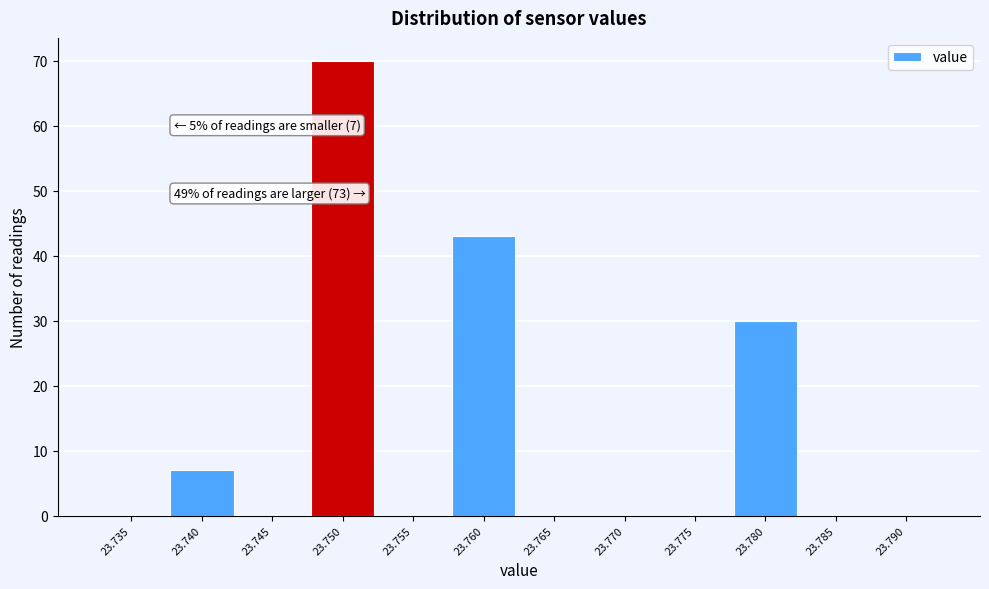

Reading left to right, list all the values displayed in this chart.

23.735=0	23.740=7	23.745=0	23.750=70	23.755=0	23.760=43	23.765=0	23.770=0	23.775=0	23.780=30	23.785=0	23.790=0